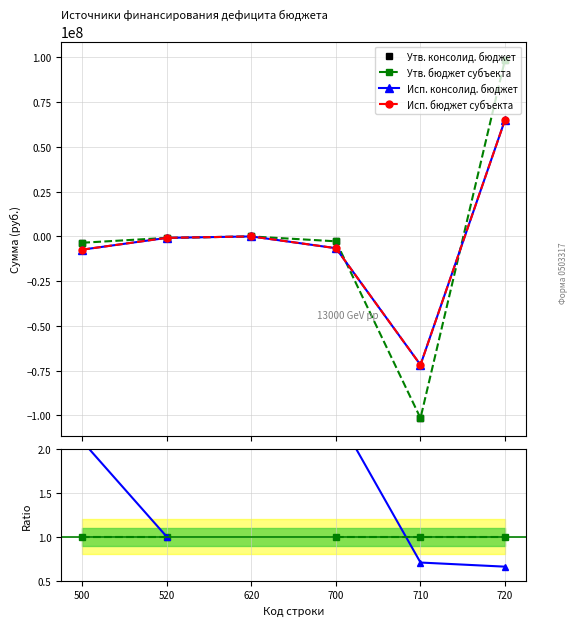

True or false: Исп. консолид. бюджет has more than 0 points higher than both neighbors.

True